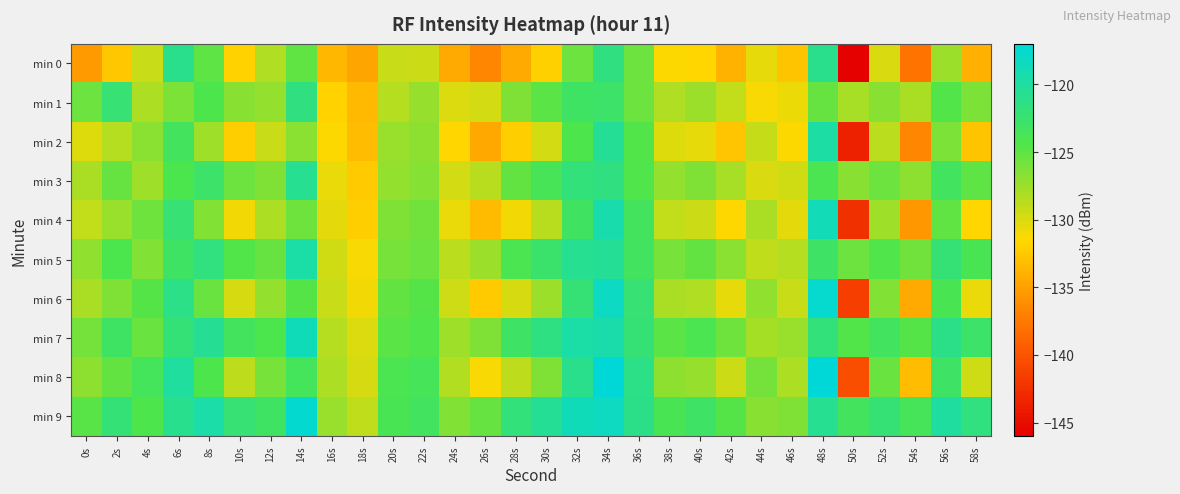

Which series has the largest total across all categories?

min 9